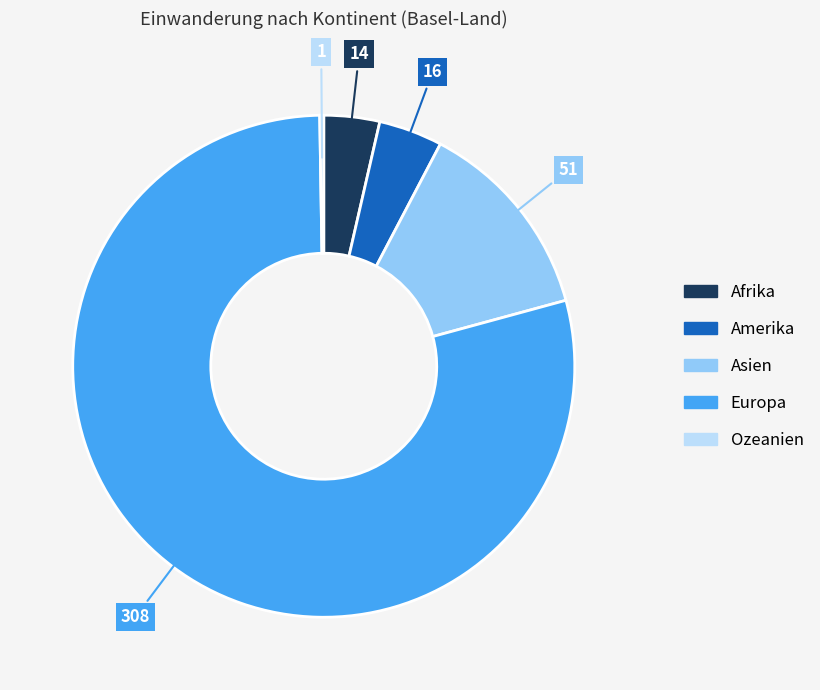

The Amerika slice represents 13% of the pie. True or false?

False